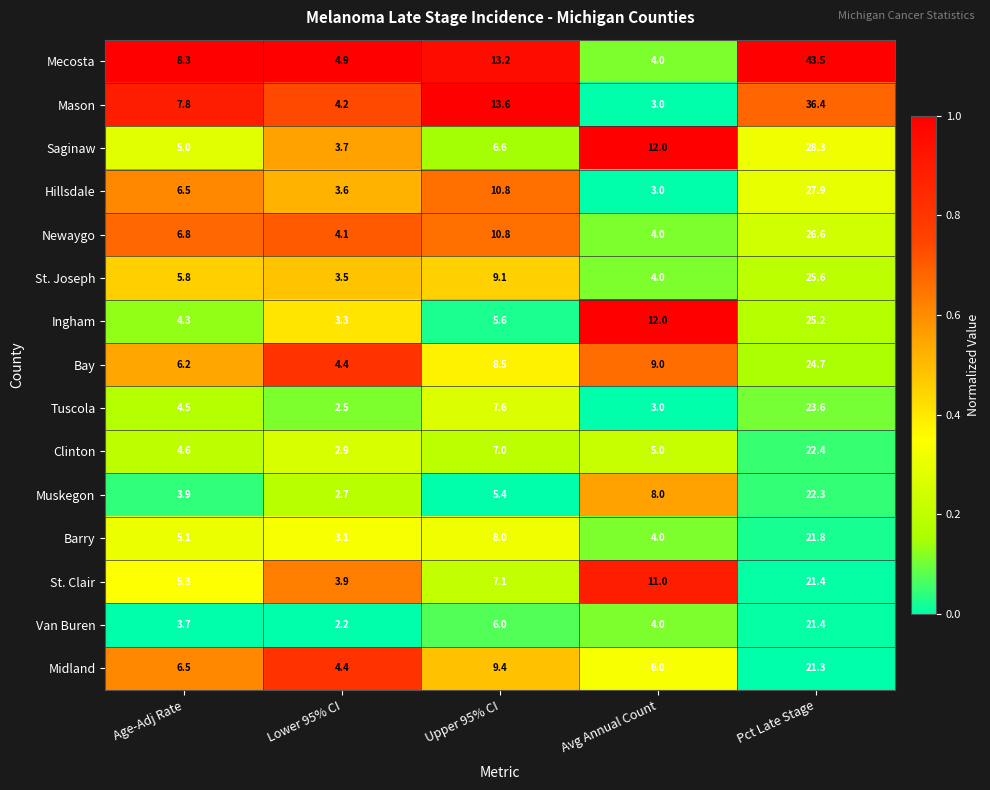

Which series has the largest total across all categories?

Mecosta